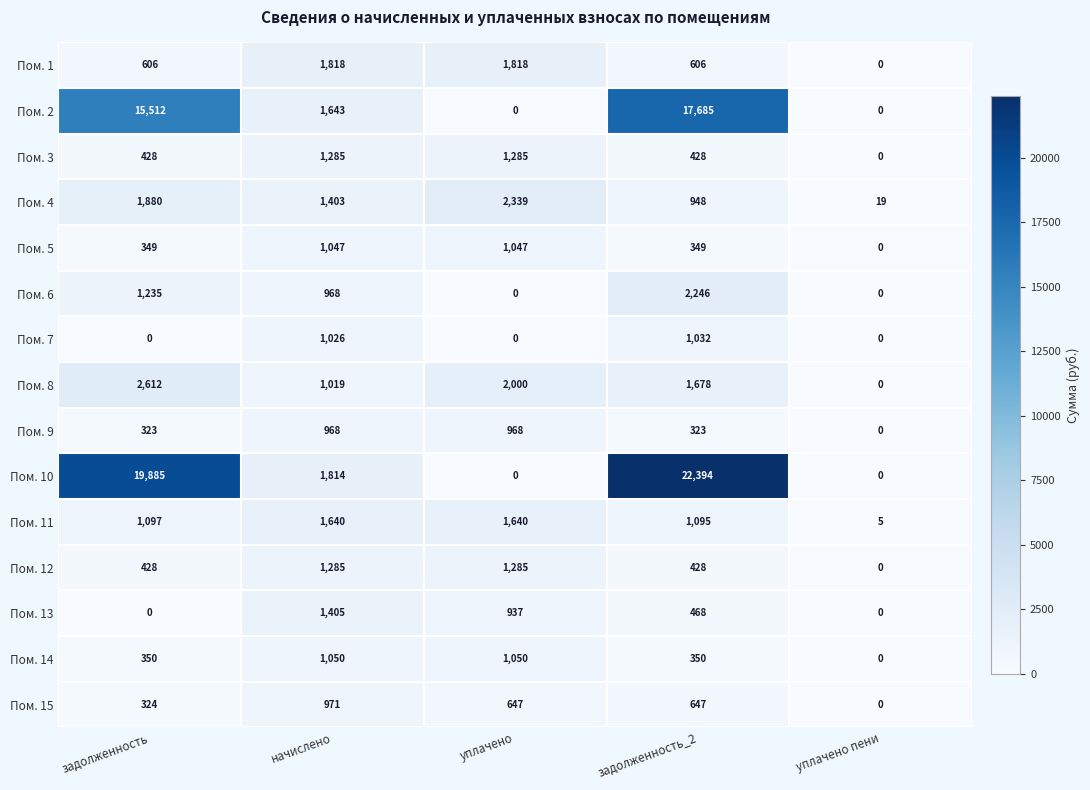

What is the highest value of the Пом. 8 series?

2612